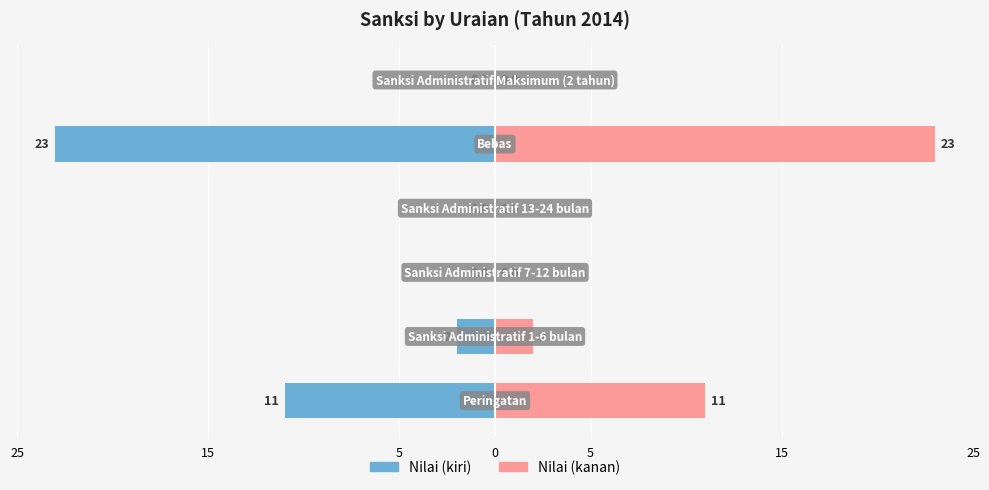

Reading left to right, what are all the values shown in this chart?

nilai (left): 25=-11	15=-2	5=0	0=0	5=-23	15=0
nilai (right): 25=11	15=2	5=0	0=0	5=23	15=0